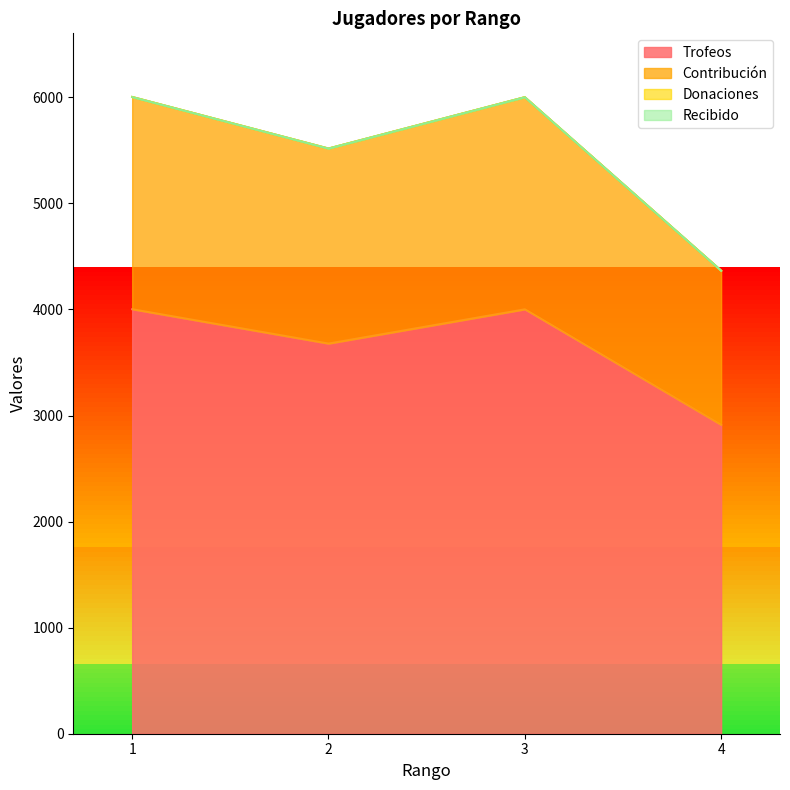

True or false: Trofeos and Contribución cross at least once.

False